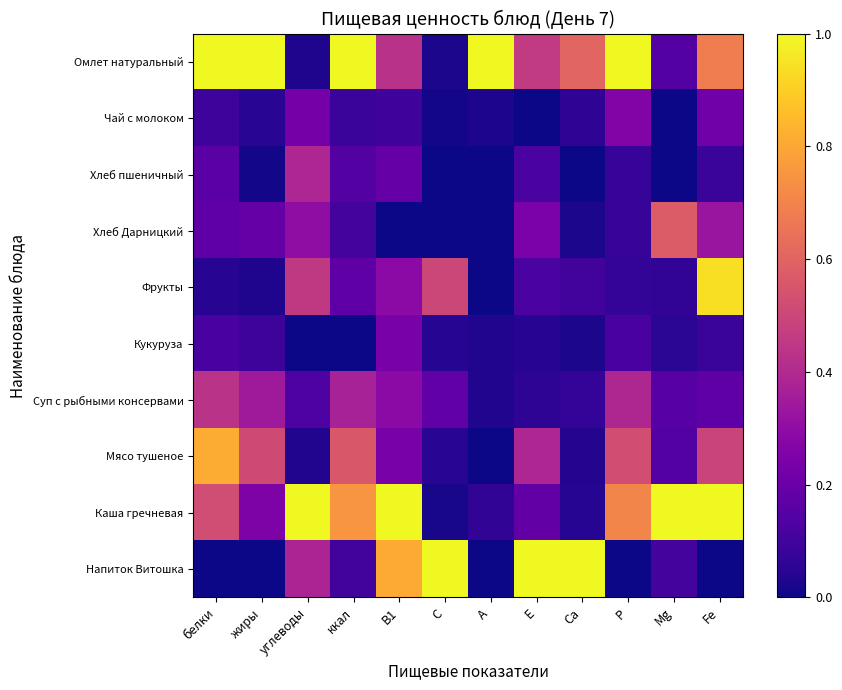

Reading left to right, transcribe all the data shown in this chart.

Омлет натуральный: белки=1.0	жиры=1.0	углеводы=0.0	ккал=1.0	В1=0.4	С=0.0	А=1.0	Е=0.5	Са=0.6	Р=1.0	Mg=0.1	Fe=0.7
Чай с молоком: белки=0.1	жиры=0.0	углеводы=0.2	ккал=0.1	В1=0.1	С=0.0	А=0.0	Е=0.0	Са=0.1	Р=0.3	Mg=0.0	Fe=0.2
Хлеб пшеничный: белки=0.2	жиры=0.0	углеводы=0.4	ккал=0.1	В1=0.2	С=0.0	А=0.0	Е=0.1	Са=0.0	Р=0.1	Mg=0.0	Fe=0.1
Хлеб Дарницкий: белки=0.2	жиры=0.2	углеводы=0.3	ккал=0.1	В1=0.0	С=0.0	А=0.0	Е=0.2	Са=0.0	Р=0.1	Mg=0.6	Fe=0.3
Фрукты: белки=0.0	жиры=0.0	углеводы=0.5	ккал=0.2	В1=0.3	С=0.5	А=0.0	Е=0.1	Са=0.1	Р=0.1	Mg=0.1	Fe=0.9
Кукуруза: белки=0.1	жиры=0.1	углеводы=0.0	ккал=0.0	В1=0.2	С=0.0	А=0.0	Е=0.0	Са=0.0	Р=0.1	Mg=0.1	Fe=0.1
Суп с рыбными консервами: белки=0.4	жиры=0.3	углеводы=0.1	ккал=0.4	В1=0.3	С=0.2	А=0.0	Е=0.1	Са=0.1	Р=0.4	Mg=0.2	Fe=0.2
Мясо тушеное: белки=0.8	жиры=0.5	углеводы=0.0	ккал=0.6	В1=0.2	С=0.0	А=0.0	Е=0.4	Са=0.0	Р=0.5	Mg=0.1	Fe=0.5
Каша гречневая: белки=0.5	жиры=0.3	углеводы=1.0	ккал=0.8	В1=1.0	С=0.0	А=0.1	Е=0.2	Са=0.0	Р=0.7	Mg=1.0	Fe=1.0
Напиток Витошка: белки=0.0	жиры=0.0	углеводы=0.4	ккал=0.1	В1=0.8	С=1.0	А=0.0	Е=1.0	Са=1.0	Р=0.0	Mg=0.1	Fe=0.0